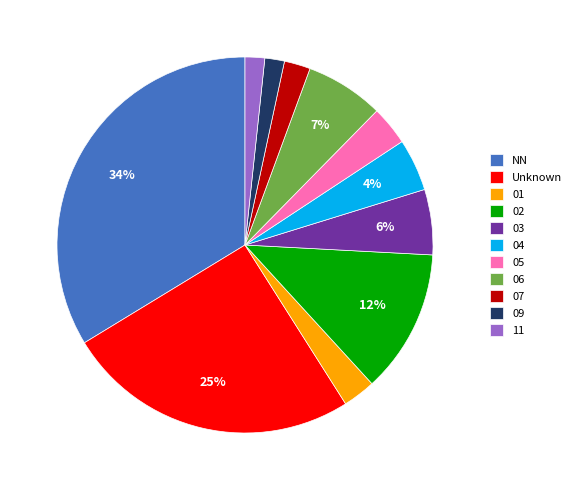

Which has a higher value, 02 or 06?

02